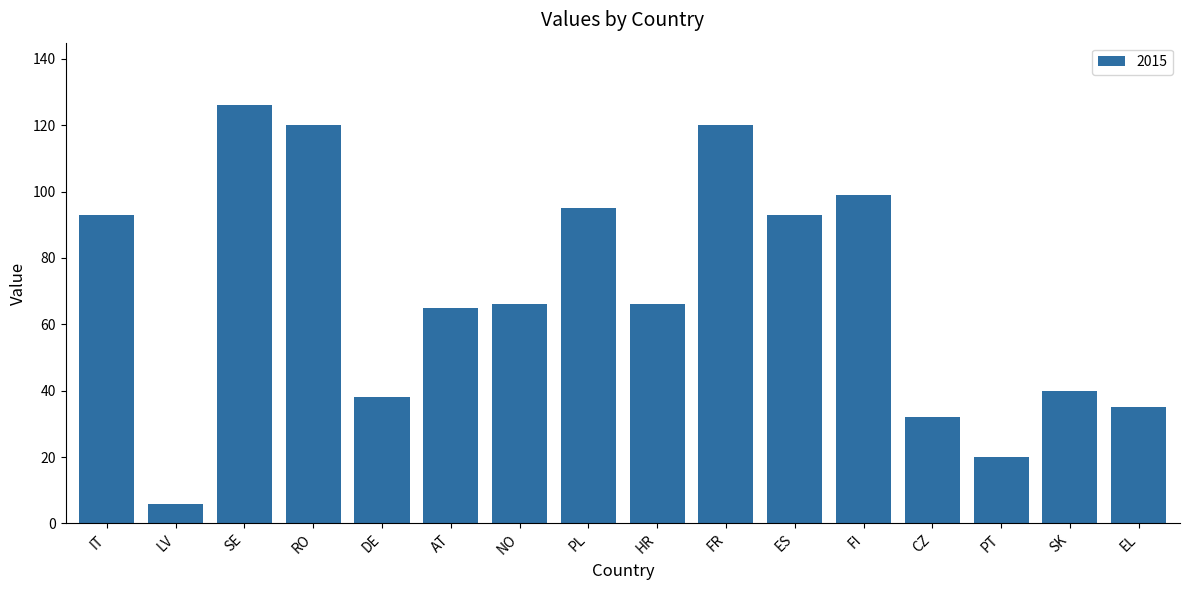

What is the difference between the second highest and minimum values?

114